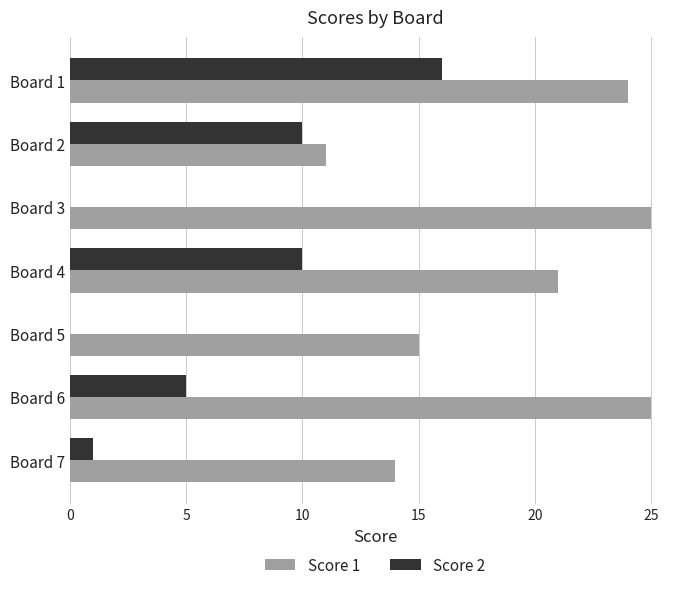

True or false: Score 1 has a value of 14 at Board 7.

True